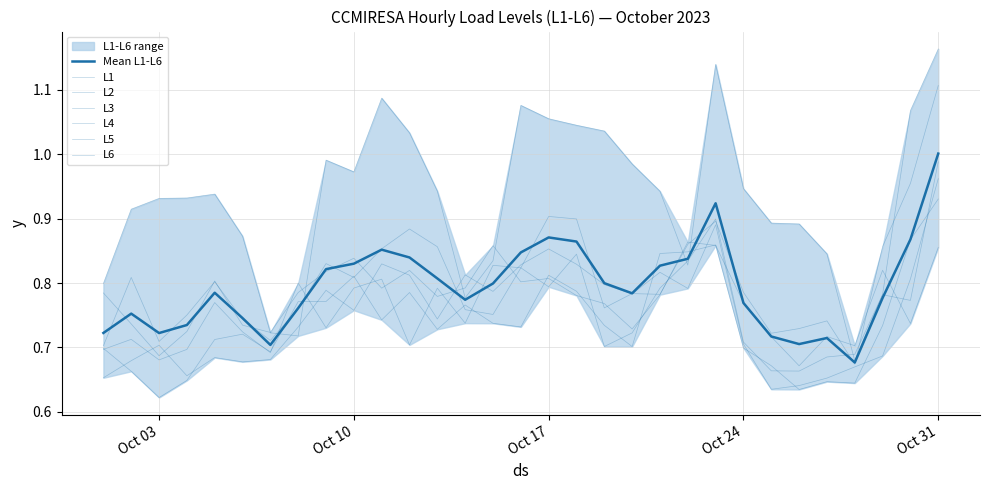

Which category has the highest value across all series?

Oct 31